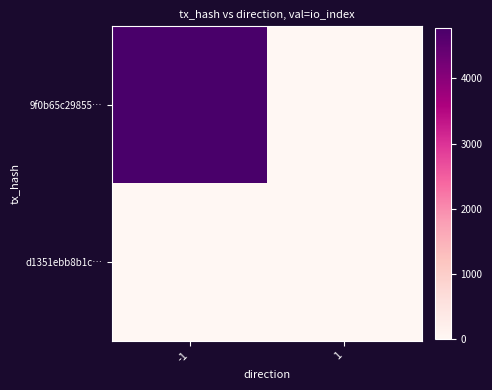

How many distinct data groups are displayed?

2